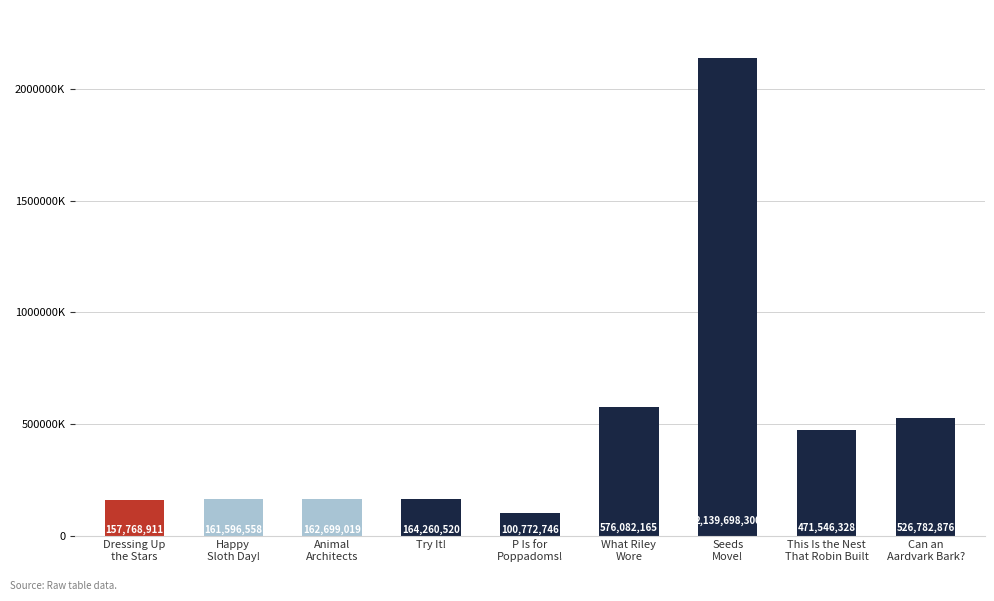

What is the difference between the maximum and second lowest values?

1981929389